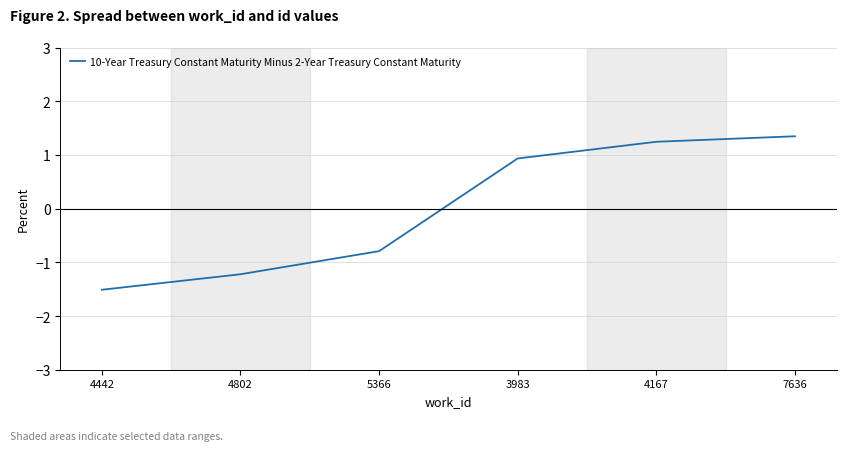

What is the difference between the values at 5366 and 4802?

0.4